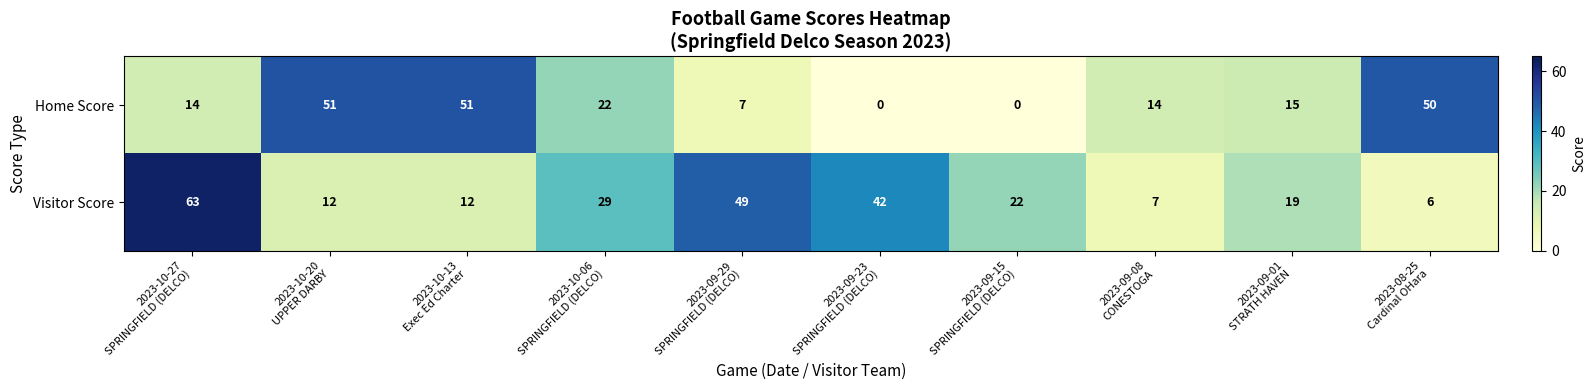

What is the difference between the maximum and minimum values in the Visitor Score series?

57